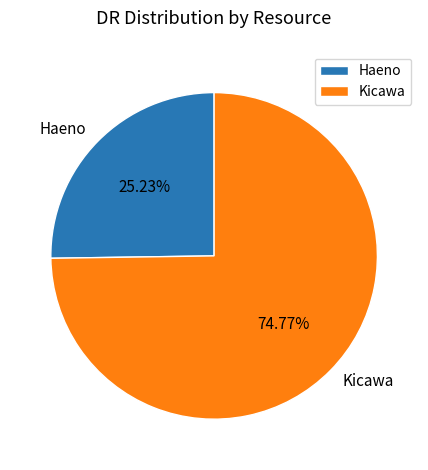

Does Kicawa represent more than half of the total?

Yes